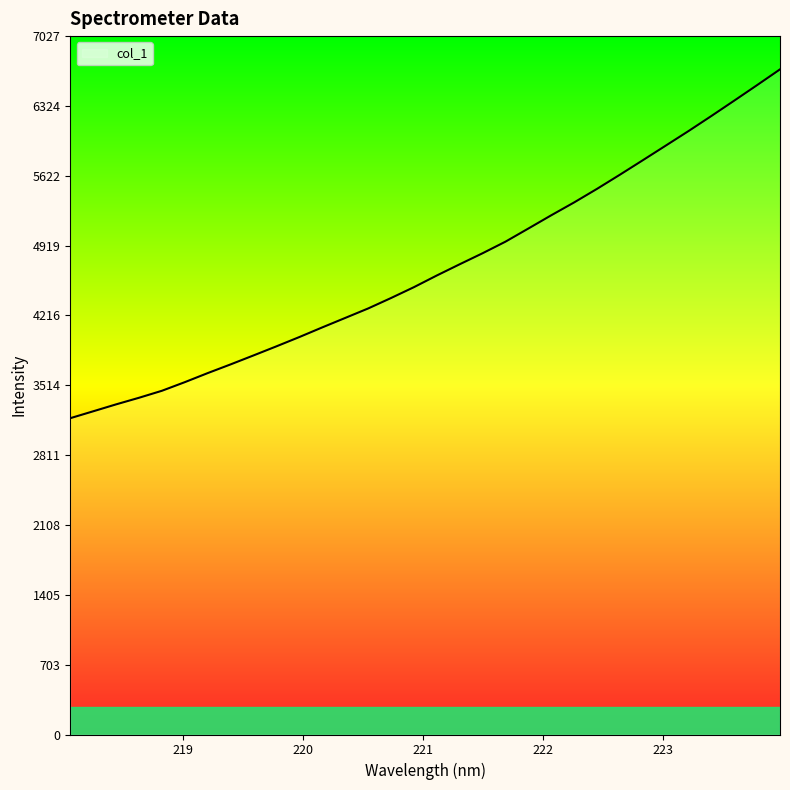

What is the difference between the maximum and minimum values?

3509.9